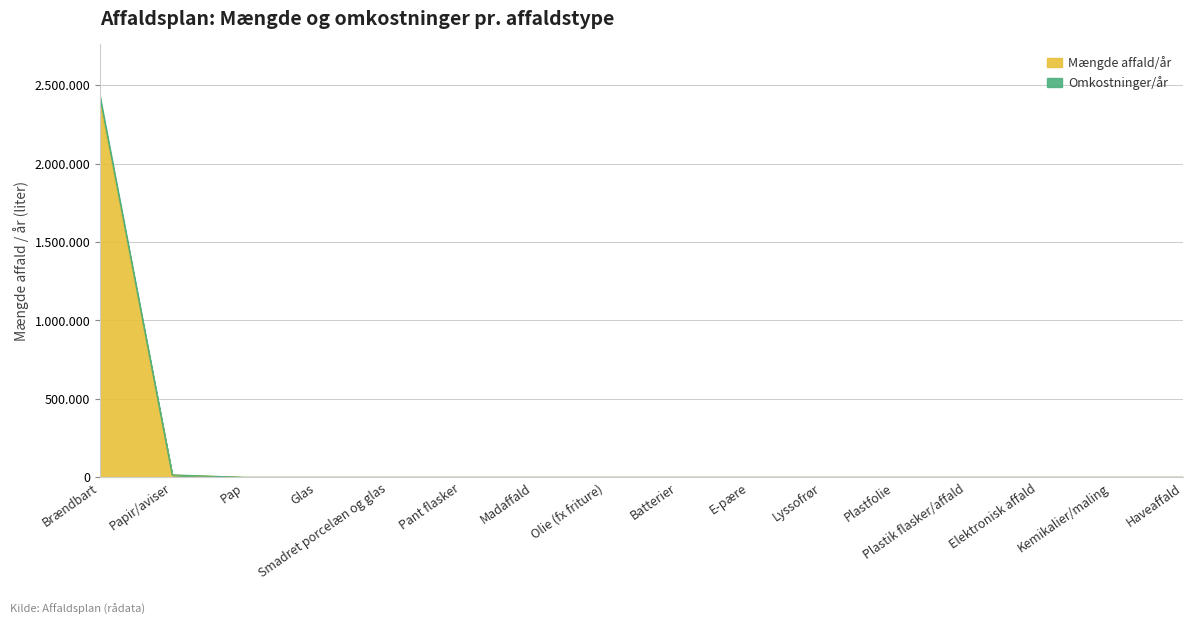

List the series in order of their peak value, highest first.

Omkostninger/år, Mængde affald/år